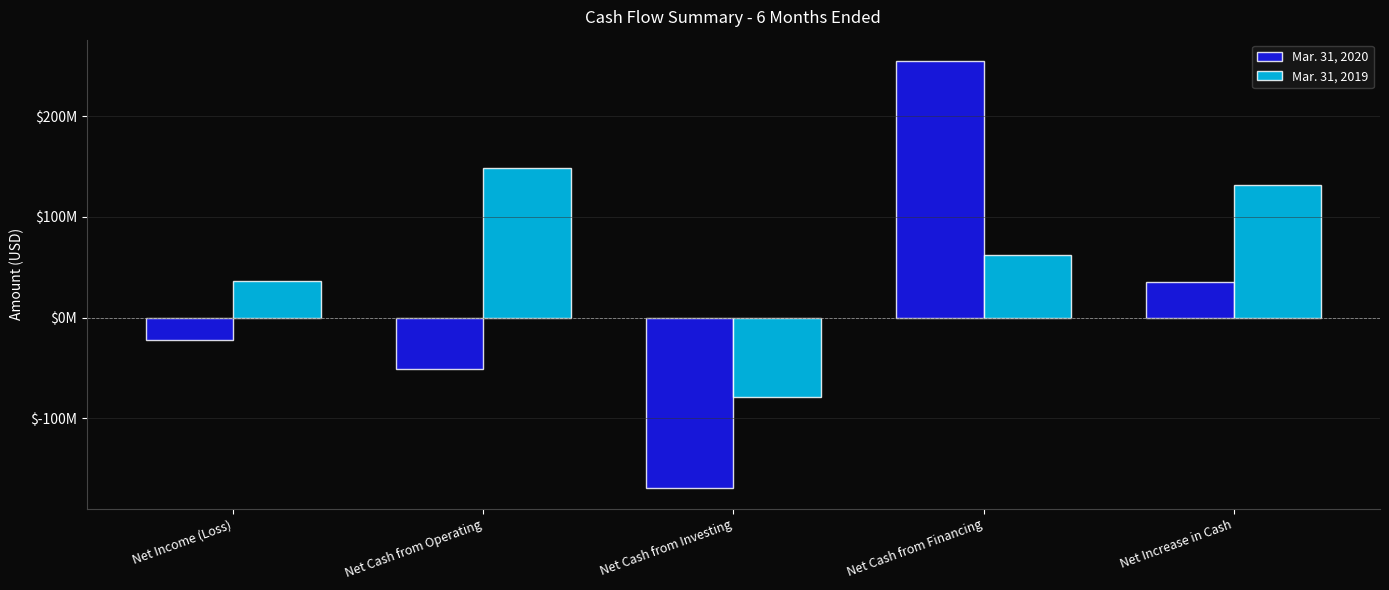

At which label does Mar. 31, 2019 first exceed 61781310?

Net Cash from Operating